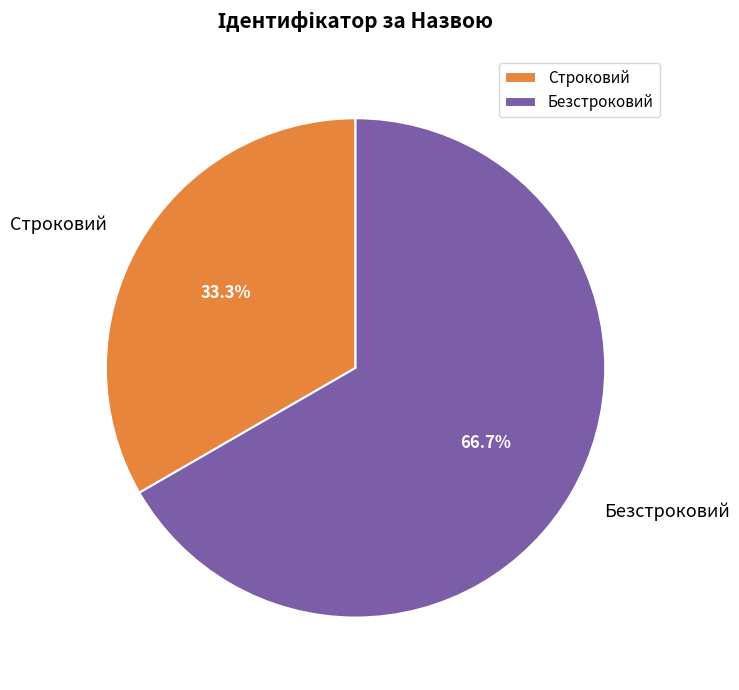

Which category has the smallest portion of the pie?

Строковий